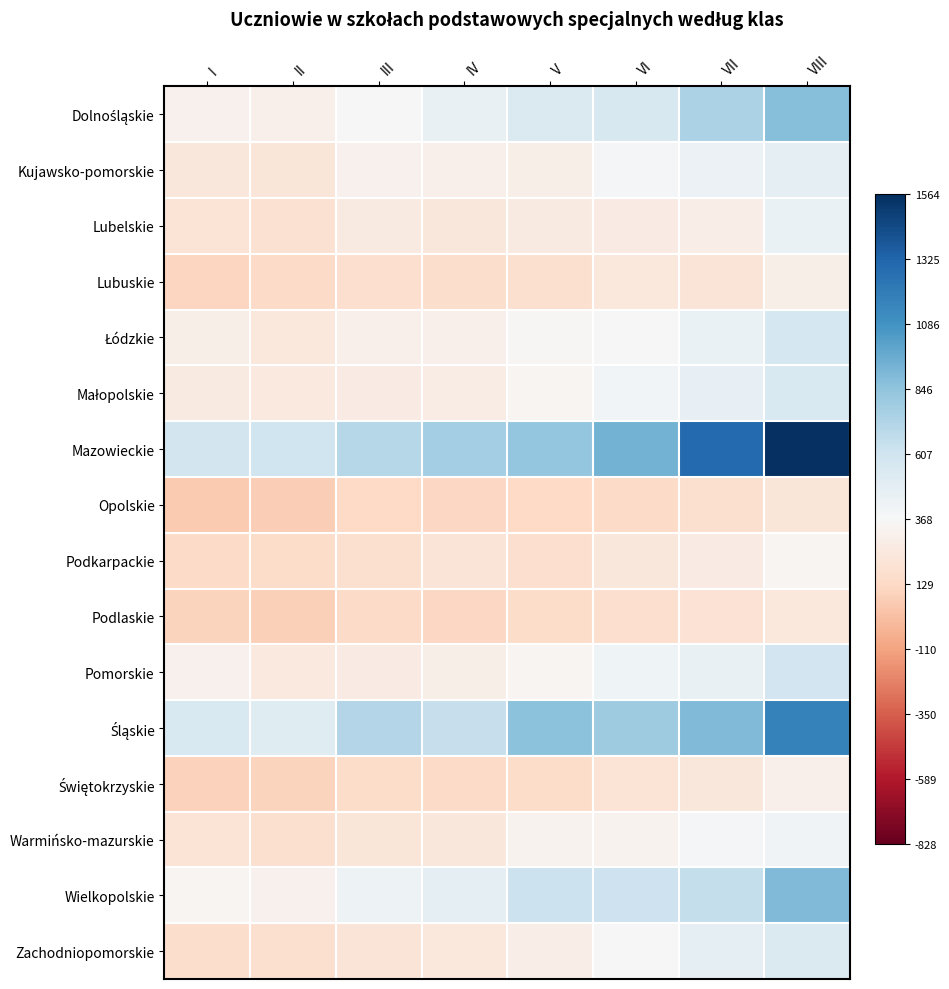

Between V and II, which is larger?

V